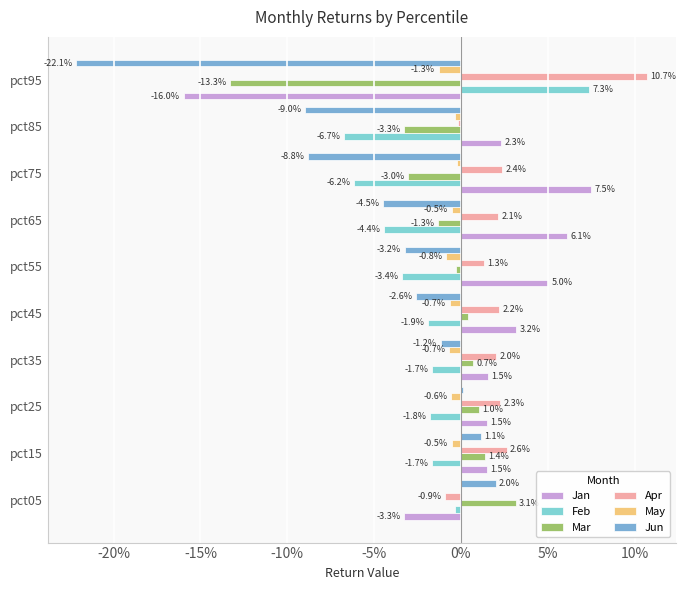

List the series in order of their peak value, highest first.

Apr, Jan, Feb, Mar, Jun, May